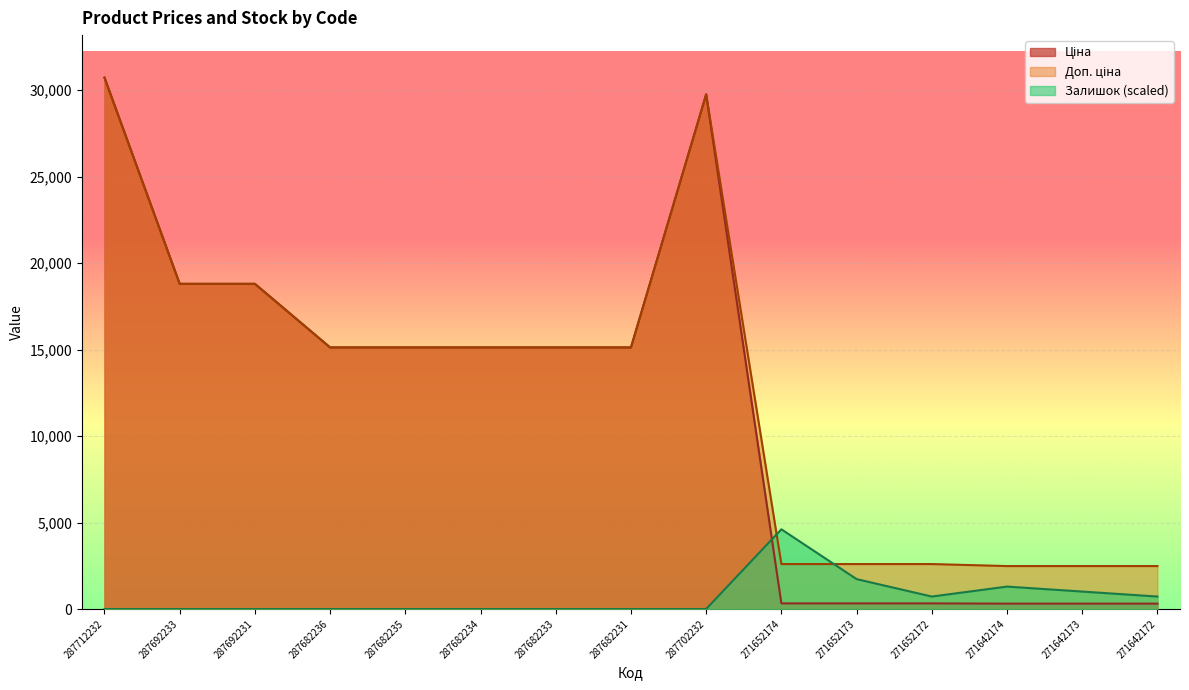

How many interior local valleys does the Залишок series have?

1